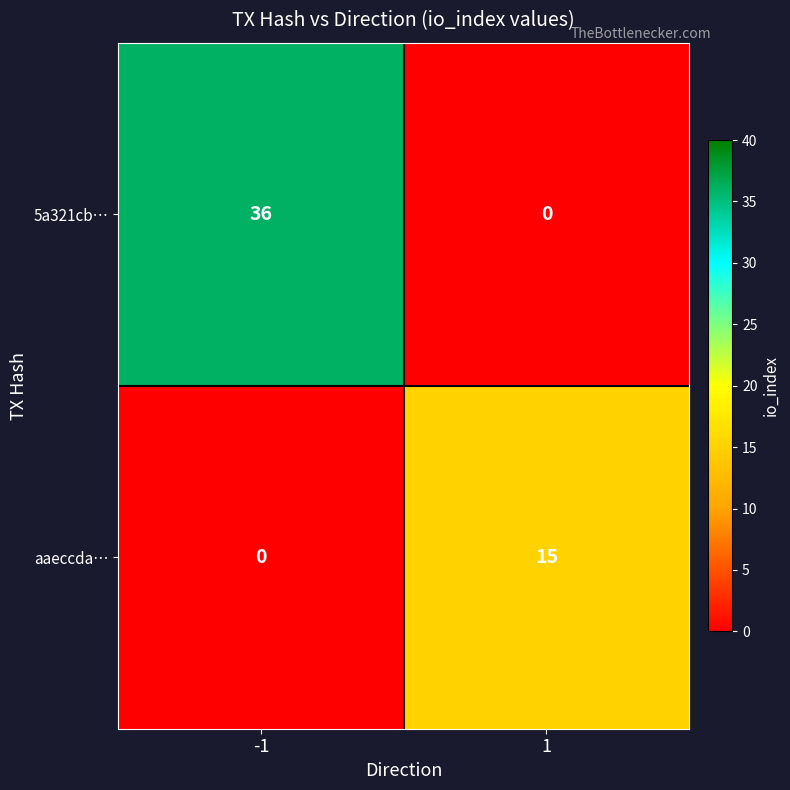

What is the sum of all aaeccda… values?

15